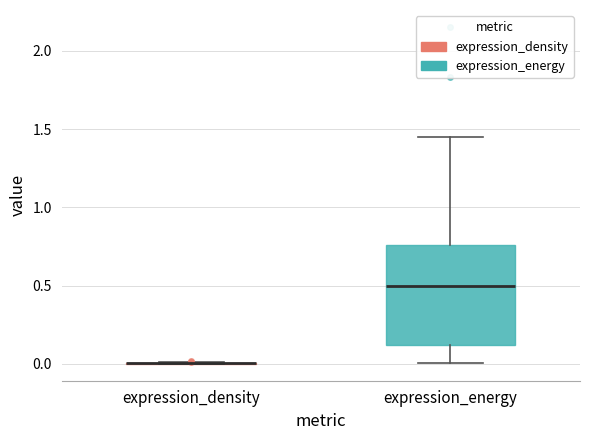

Reading left to right, read every box against the y-axis: the position of its median line, the range the box covers, and the ends of its whiskers. The values are not printed on the chart, so give them approximately, as read against the axis.

expression_density: box collapsed to a line at 0.00, whiskers 0.00 to 0.00
expression_energy: median 0.50, box 0.10 to 0.75, whiskers 0.00 to 1.45